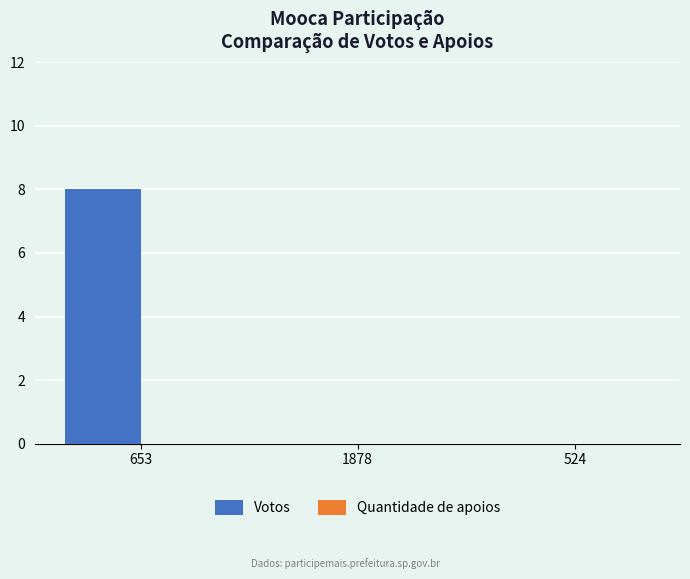

Between 653 and 524, which is larger?

653